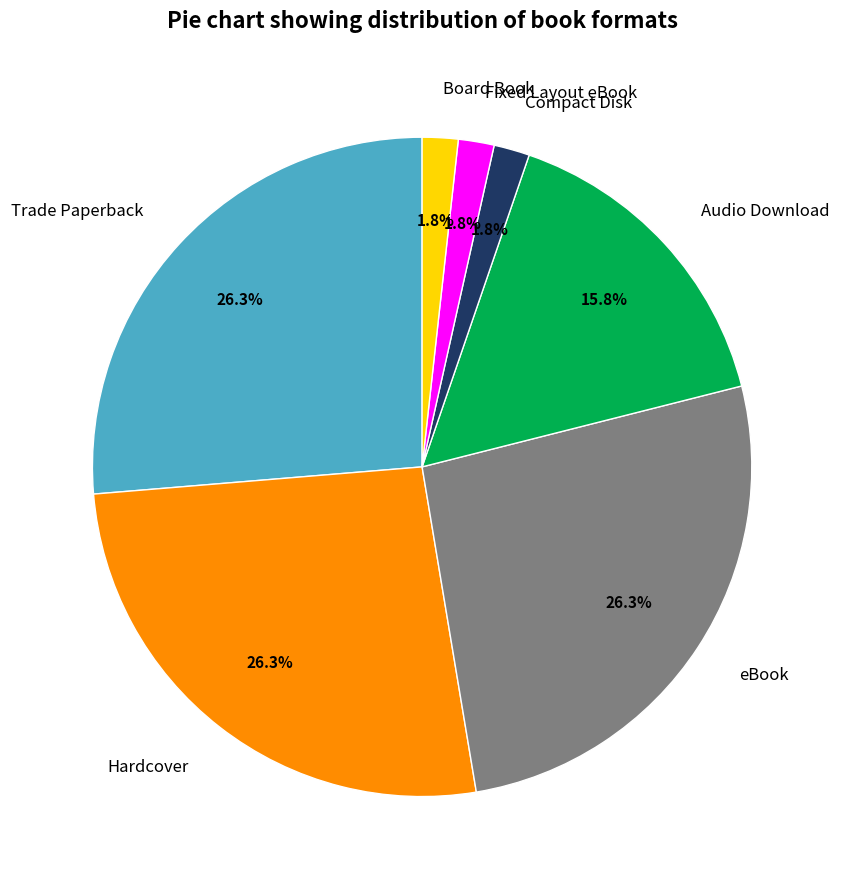

Which has a higher value, eBook or Compact Disk?

eBook